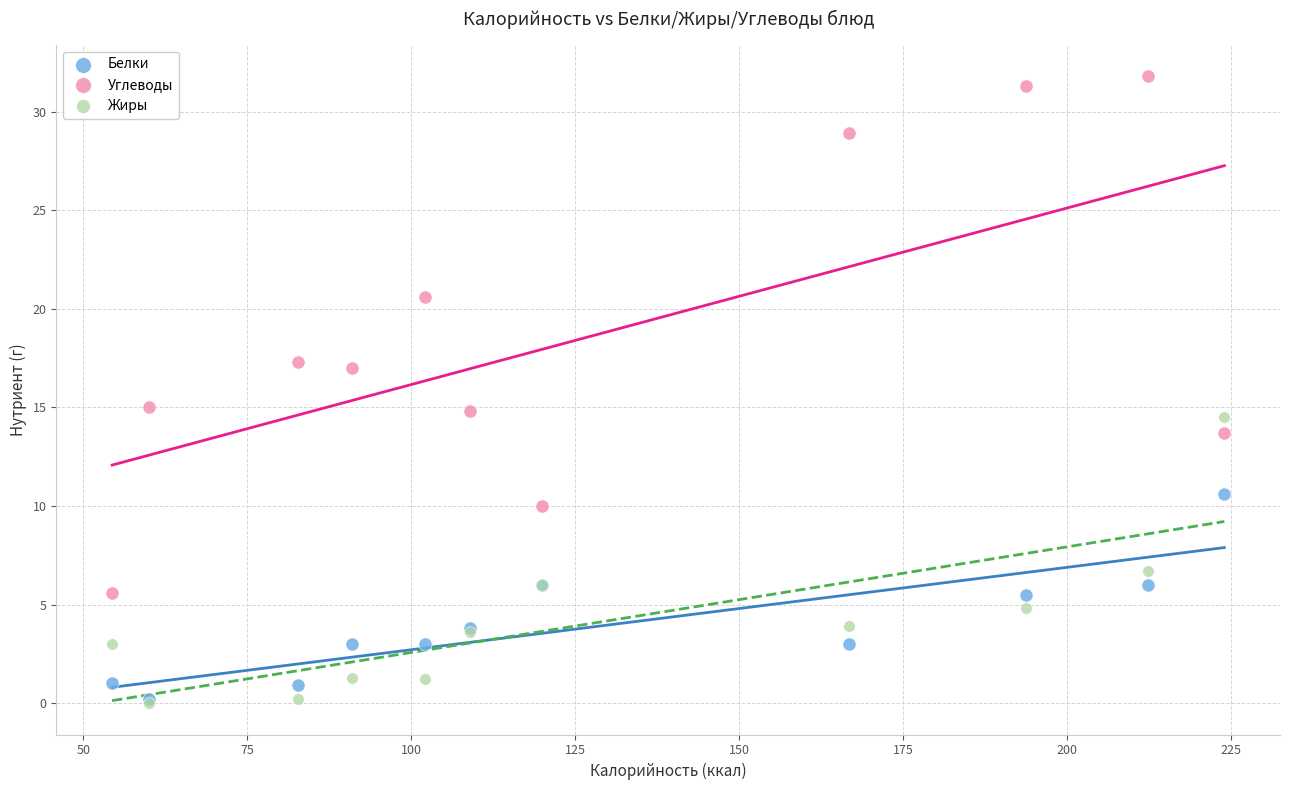

What are all the series names shown in the legend?

Белки, Углеводы, Жиры